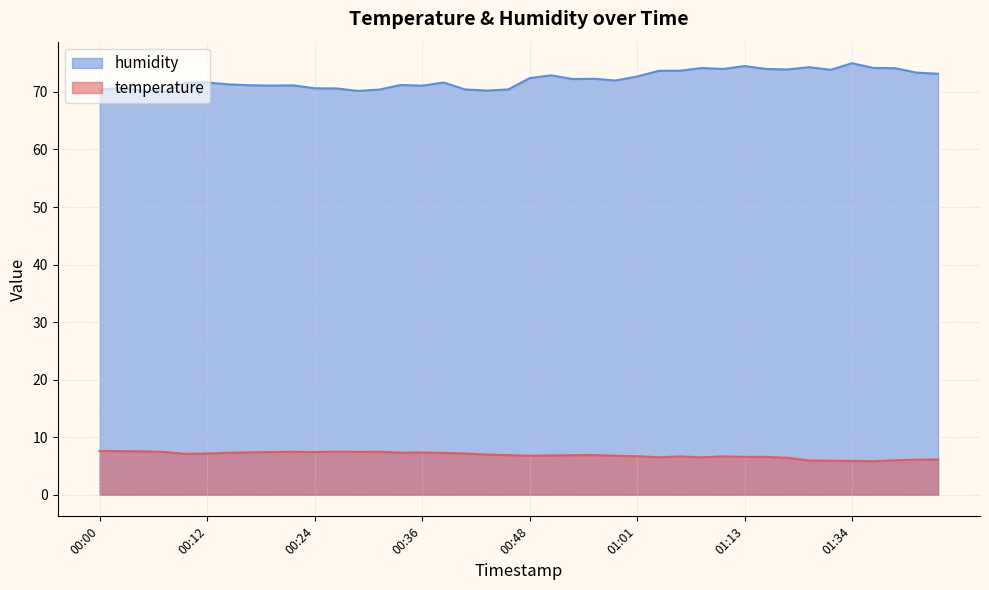

How many interior local peaks does the humidity series have?

11